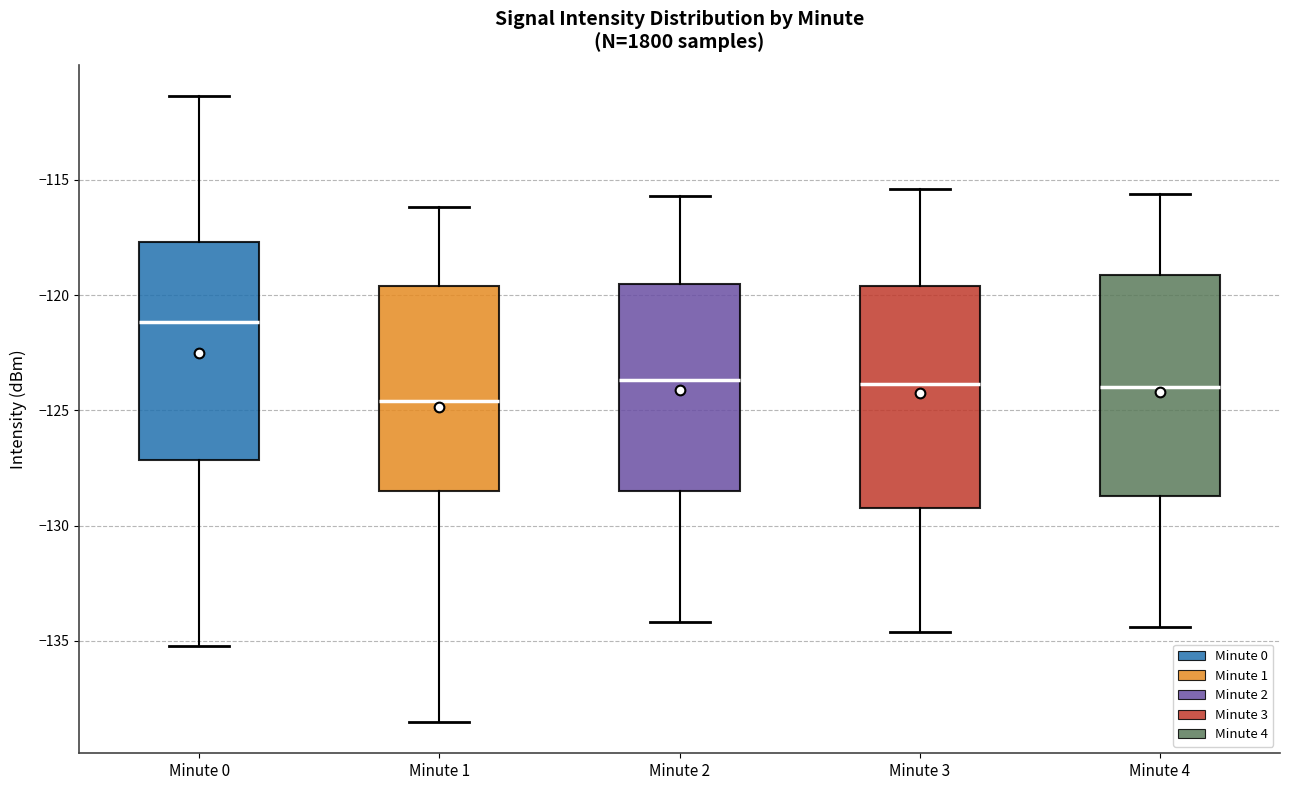

Where does the median line of the box for Minute 3 sit on the y-axis? The values are not printed on the chart, so give them approximately, as read against the axis.

-124.0